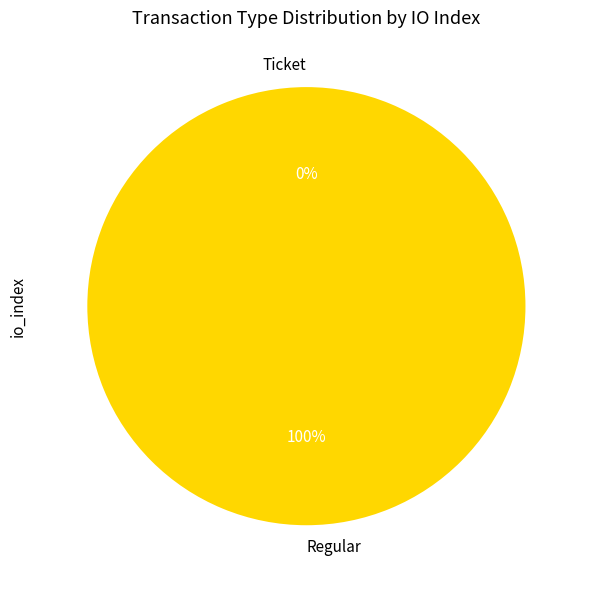

What is the smallest slice in the pie chart?

Ticket